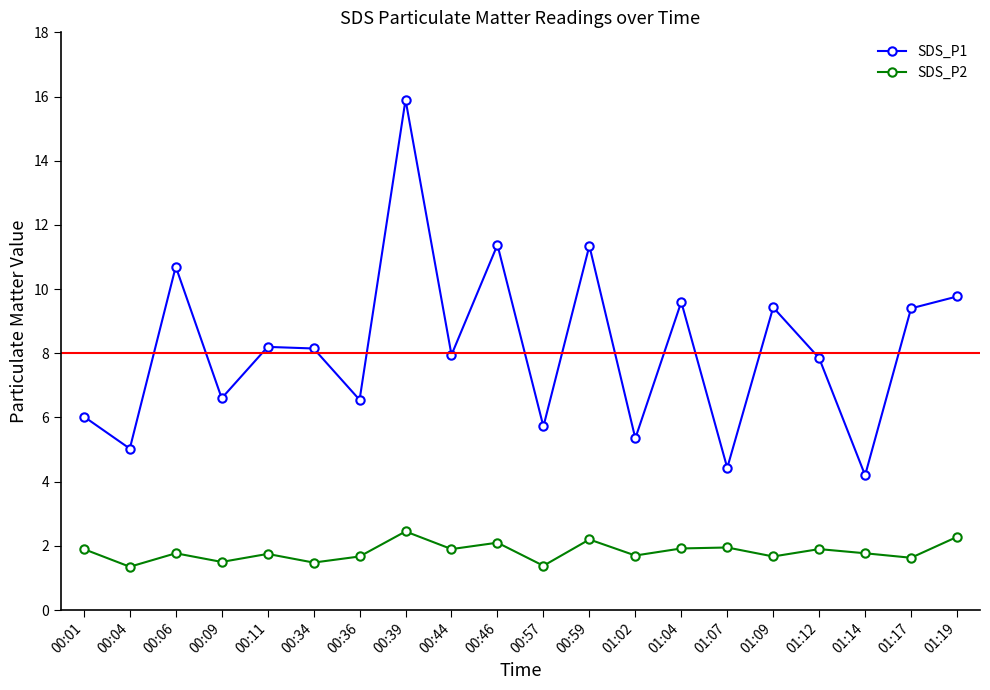

Where is SDS_P1 nearest to the value 10?

01:19